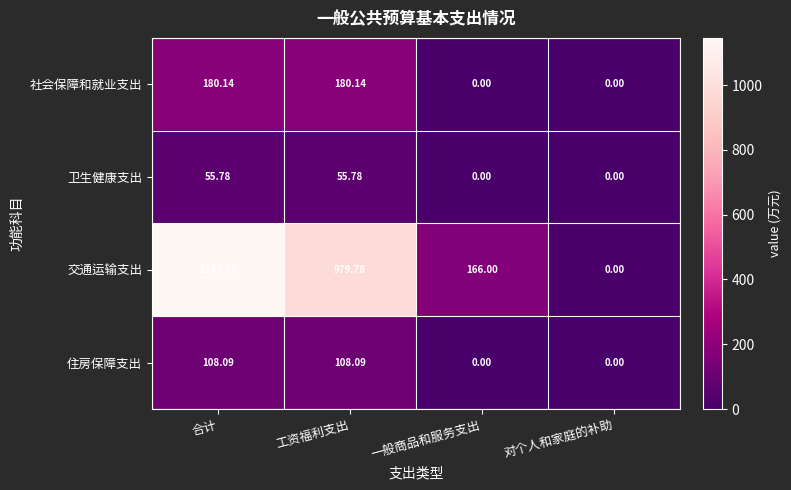

Which label corresponds to the largest value in the chart?

合计